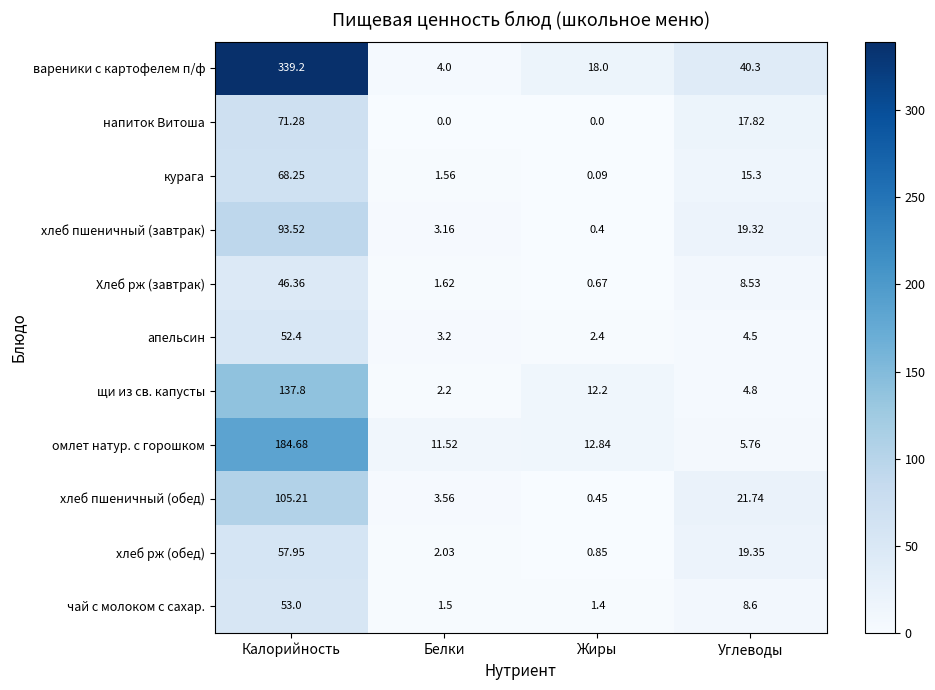

List the series in order of their peak value, highest first.

вареники с картофелем п/ф, омлет натур. с горошком, щи из св. капусты, хлеб пшеничный (обед), хлеб пшеничный (завтрак), напиток Витоша, курага, хлеб рж (обед), чай с молоком с сахар., апельсин, Хлеб рж (завтрак)